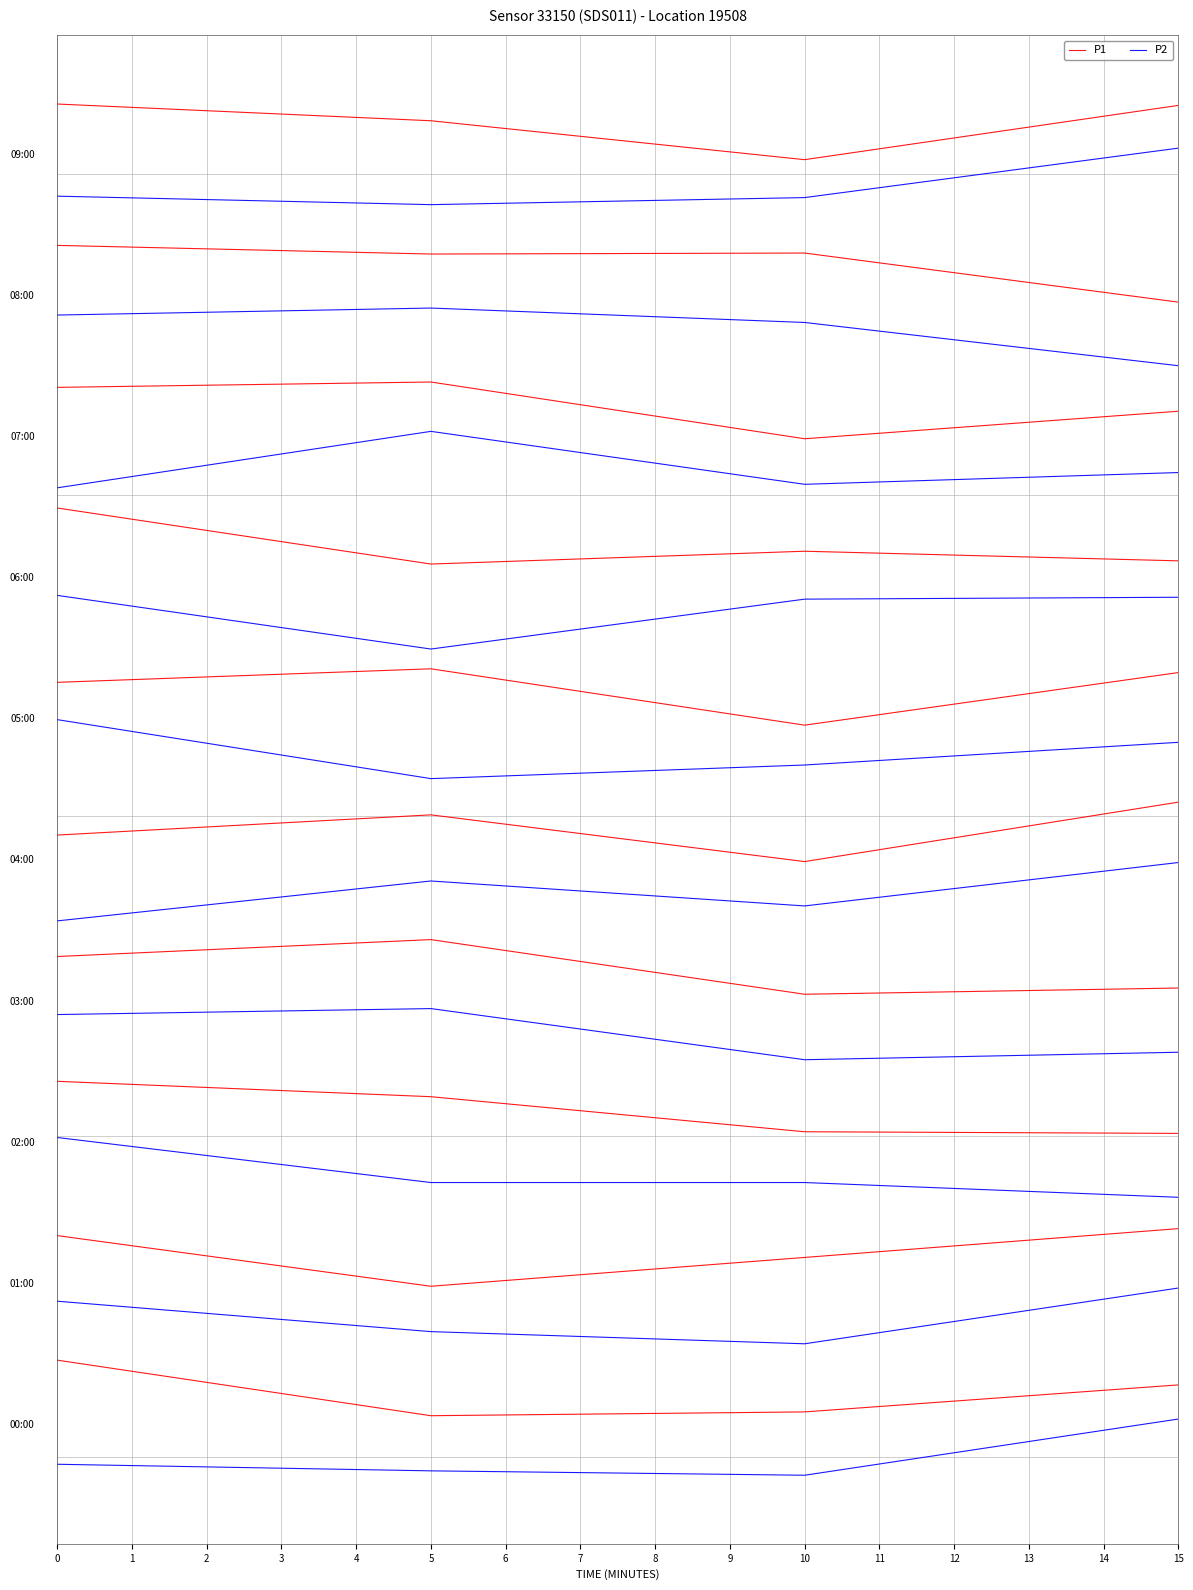

Is the value of P1 at 0 greater than the value of P2 at 2?

Yes